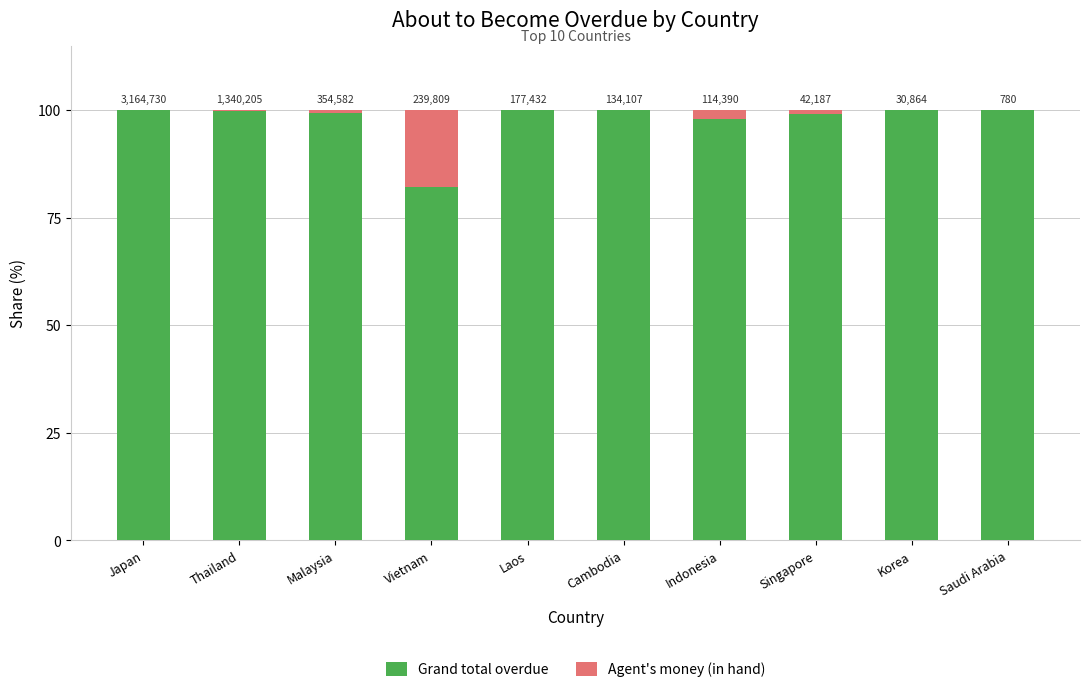

What are all the series names shown in the legend?

Grand total overdue, Agent's money (in hand)